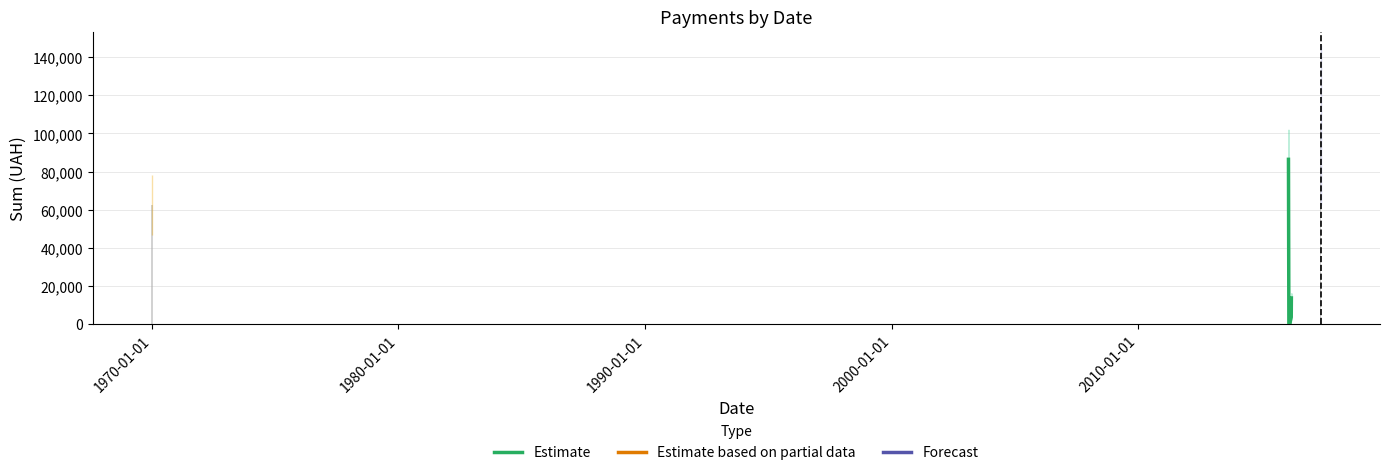

Does the chart contain any negative values?

No